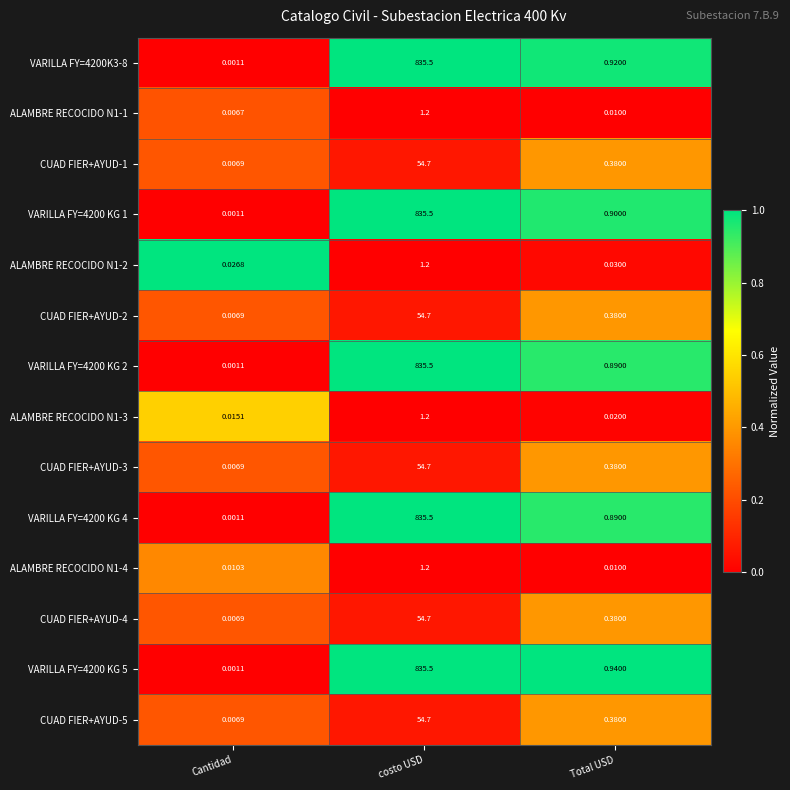

At which label does ALAMBRE RECOCIDO N1-2 reach its minimum?

Cantidad